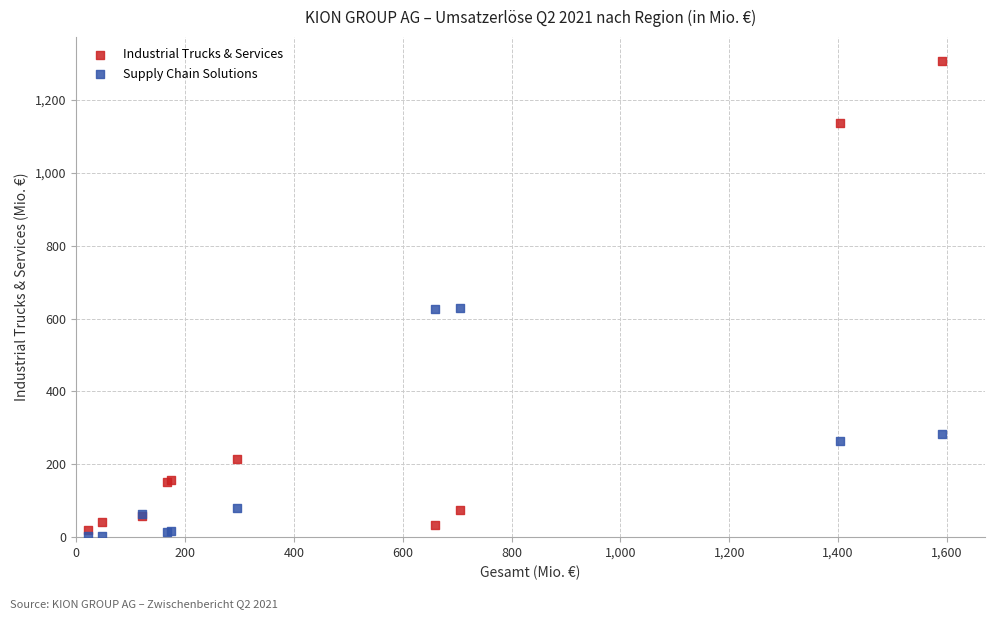

In the Supply Chain Solutions series, what Y value is closest to 316?

282.1